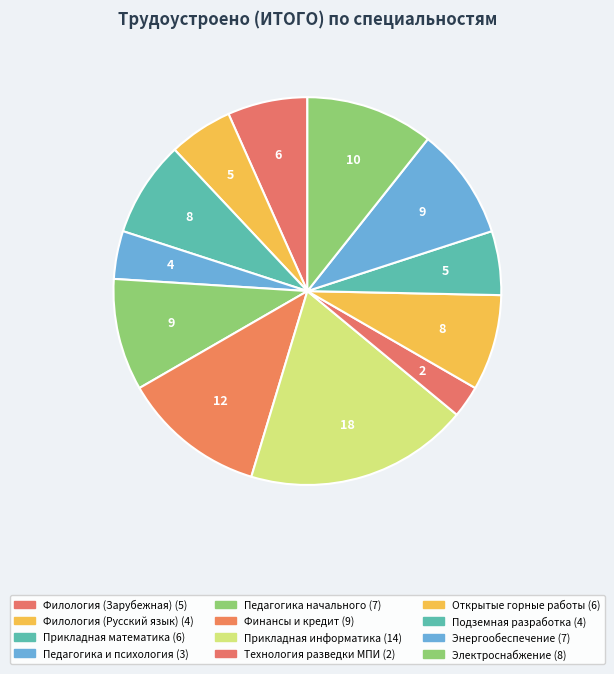

What is the largest slice in the pie chart?

Прикладная информатика